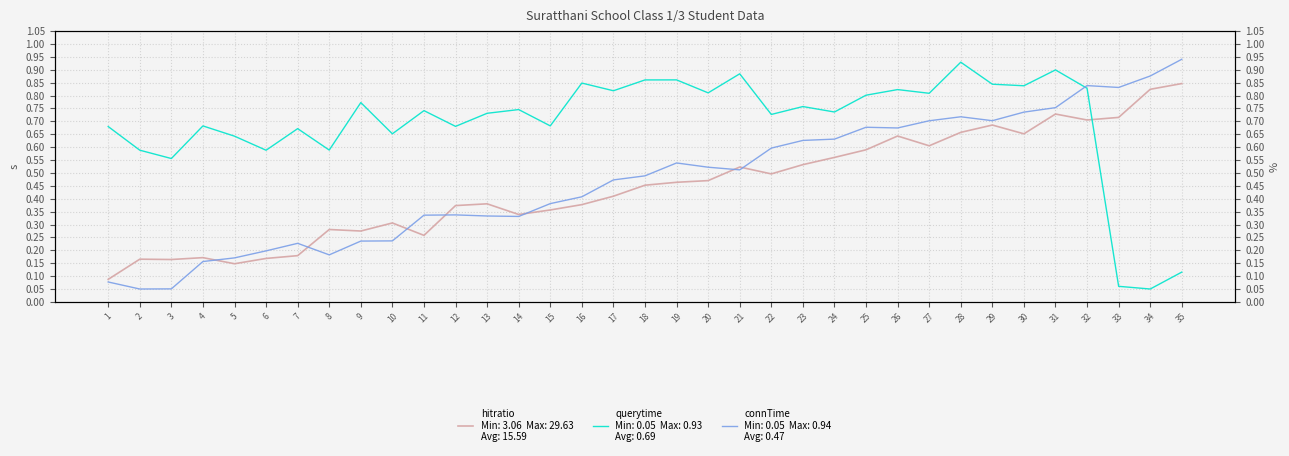

Which series has the largest total across all categories?

querytime